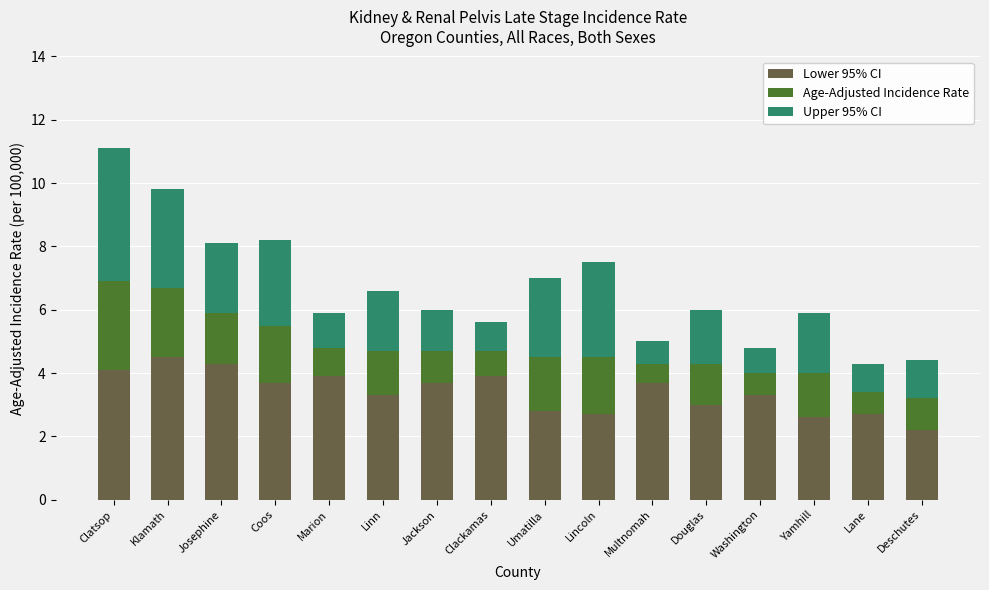

What is the lowest value of the Lower 95% CI series?

2.2